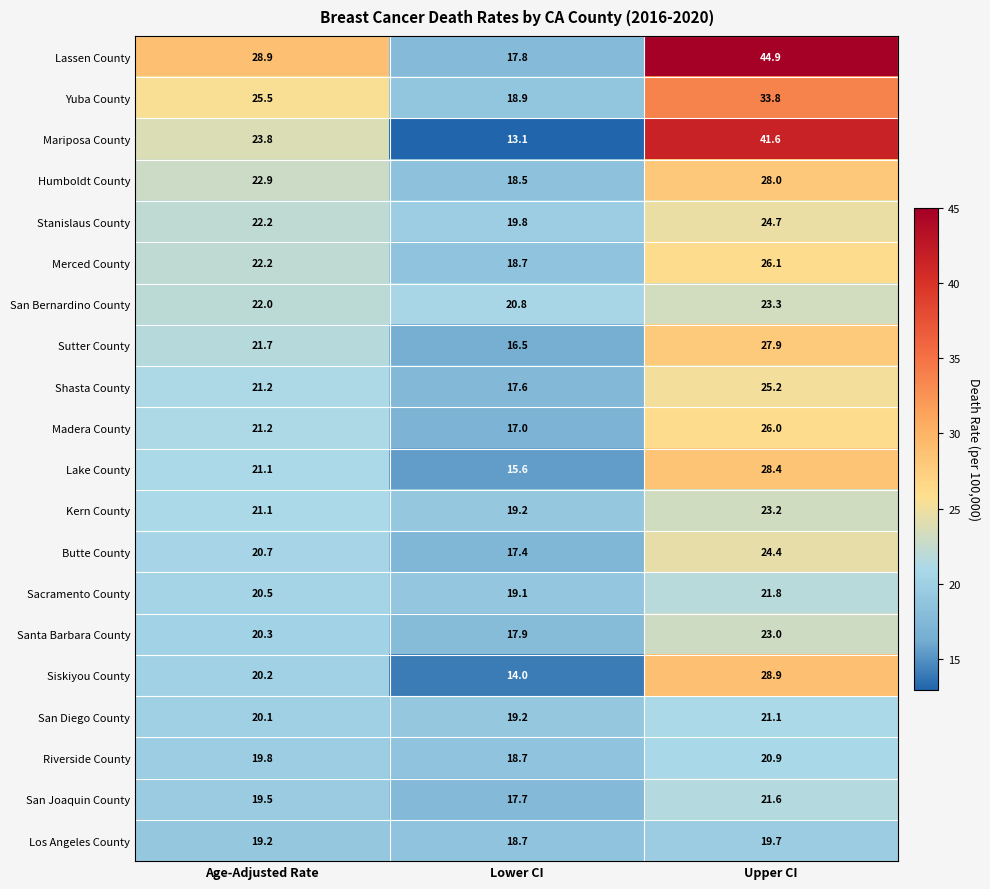

At which label does Siskiyou County first exceed 20?

Age-Adjusted Rate